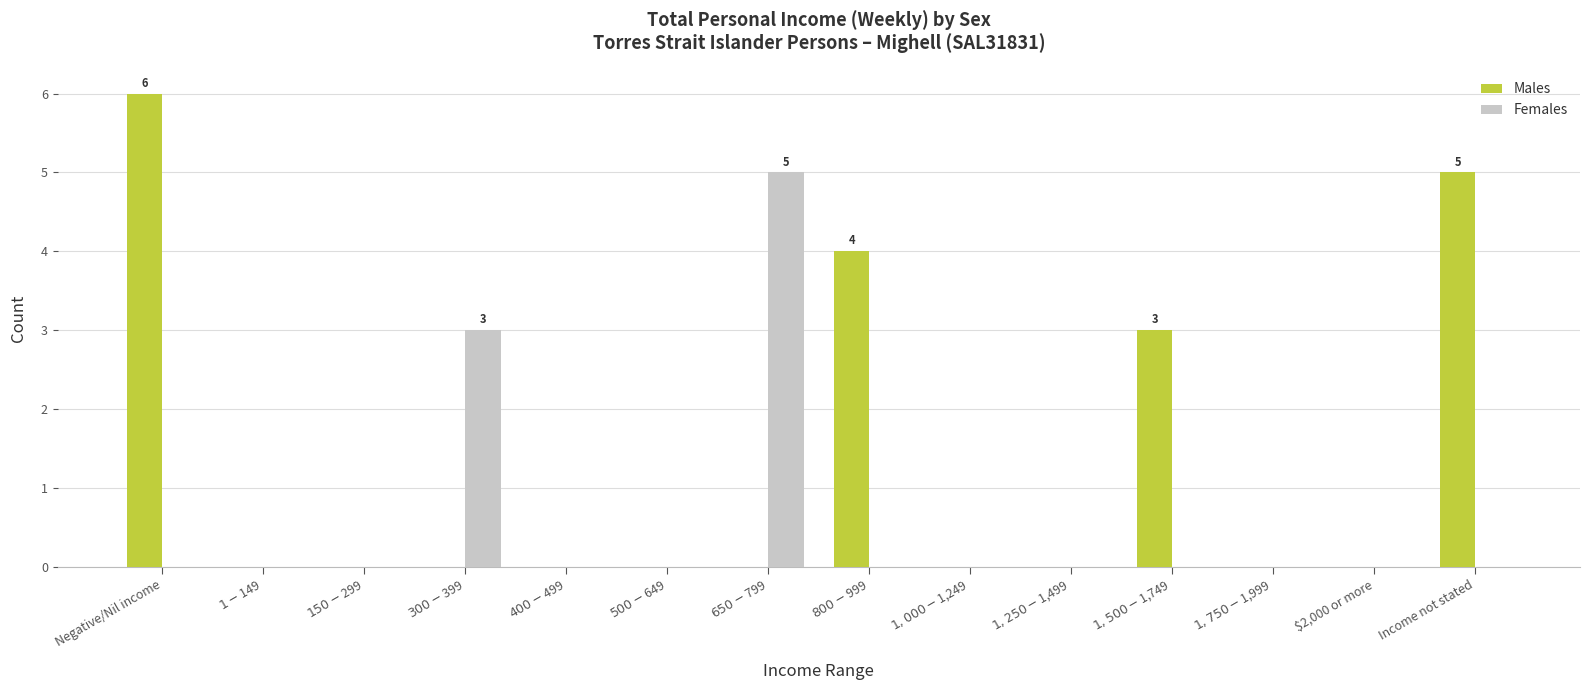

True or false: Females has a value of 3 at $2,000 or more.

False